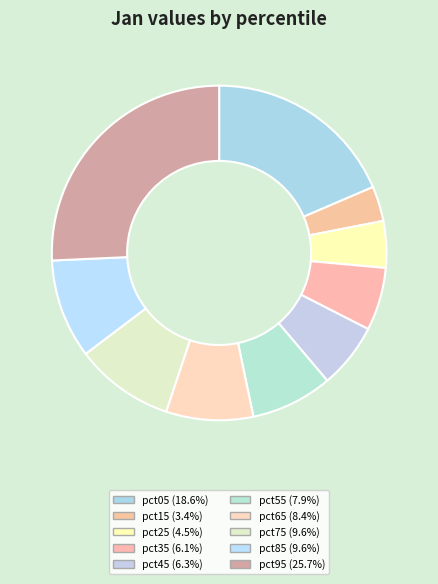

Count the number of slices in the pie.

10